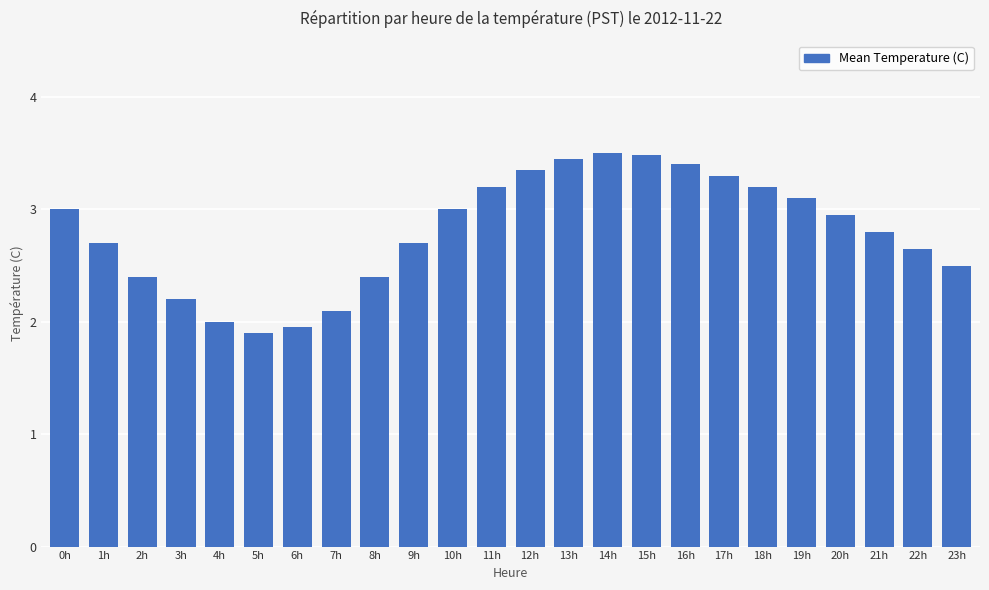

What is the change in value from 15h to 23h?

-1.0